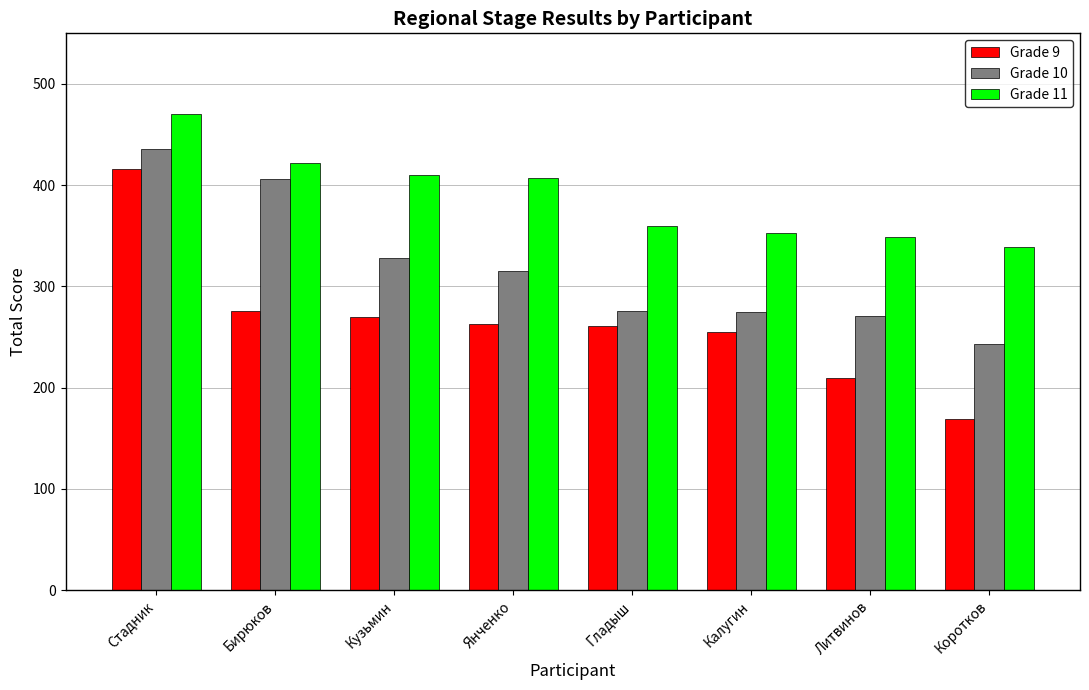

At which category is the sum across all series the highest?

Стадник